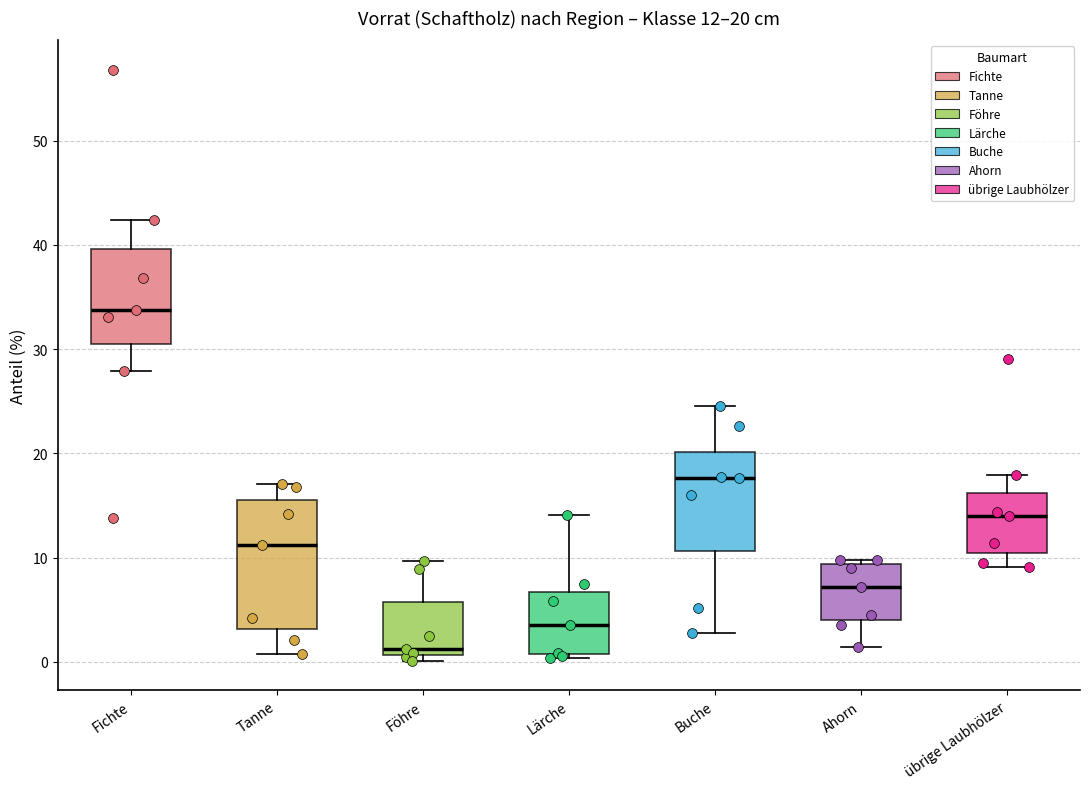

Which box's median line is the lowest?

Föhre